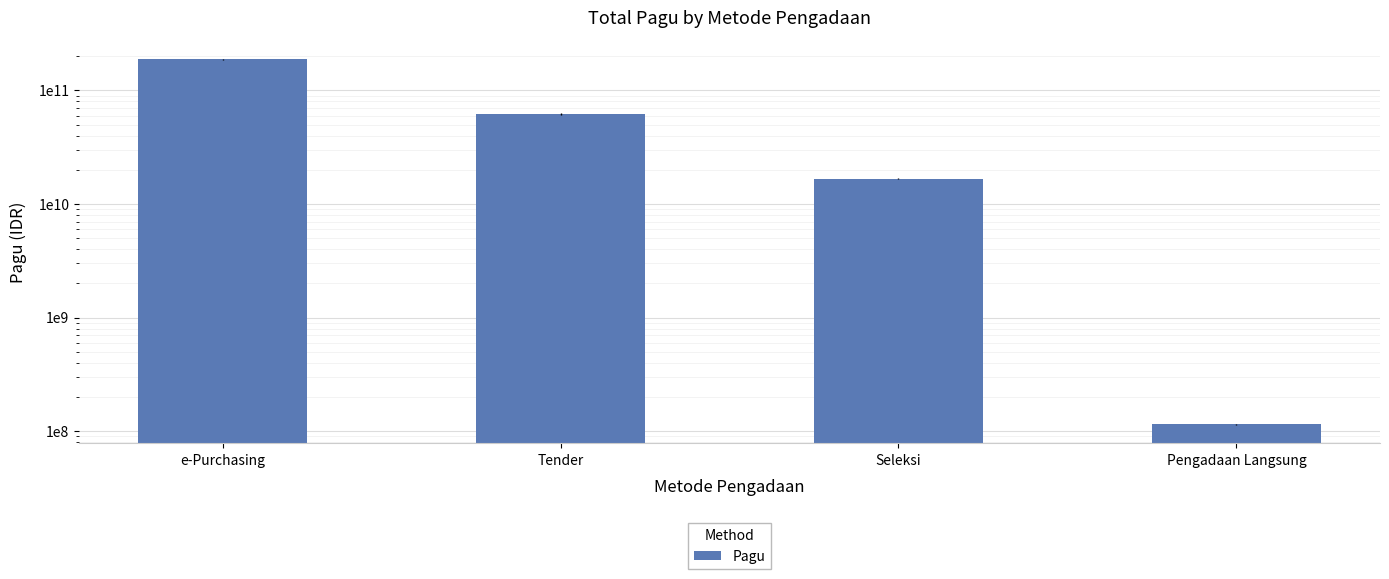

Is it true that the value at Pengadaan Langsung is 187036642?

False